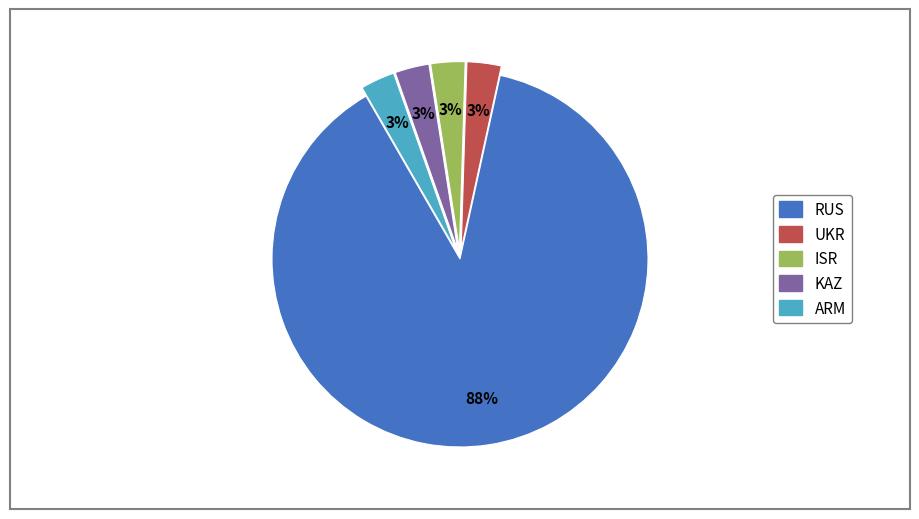

Which category has the biggest portion of the pie?

RUS